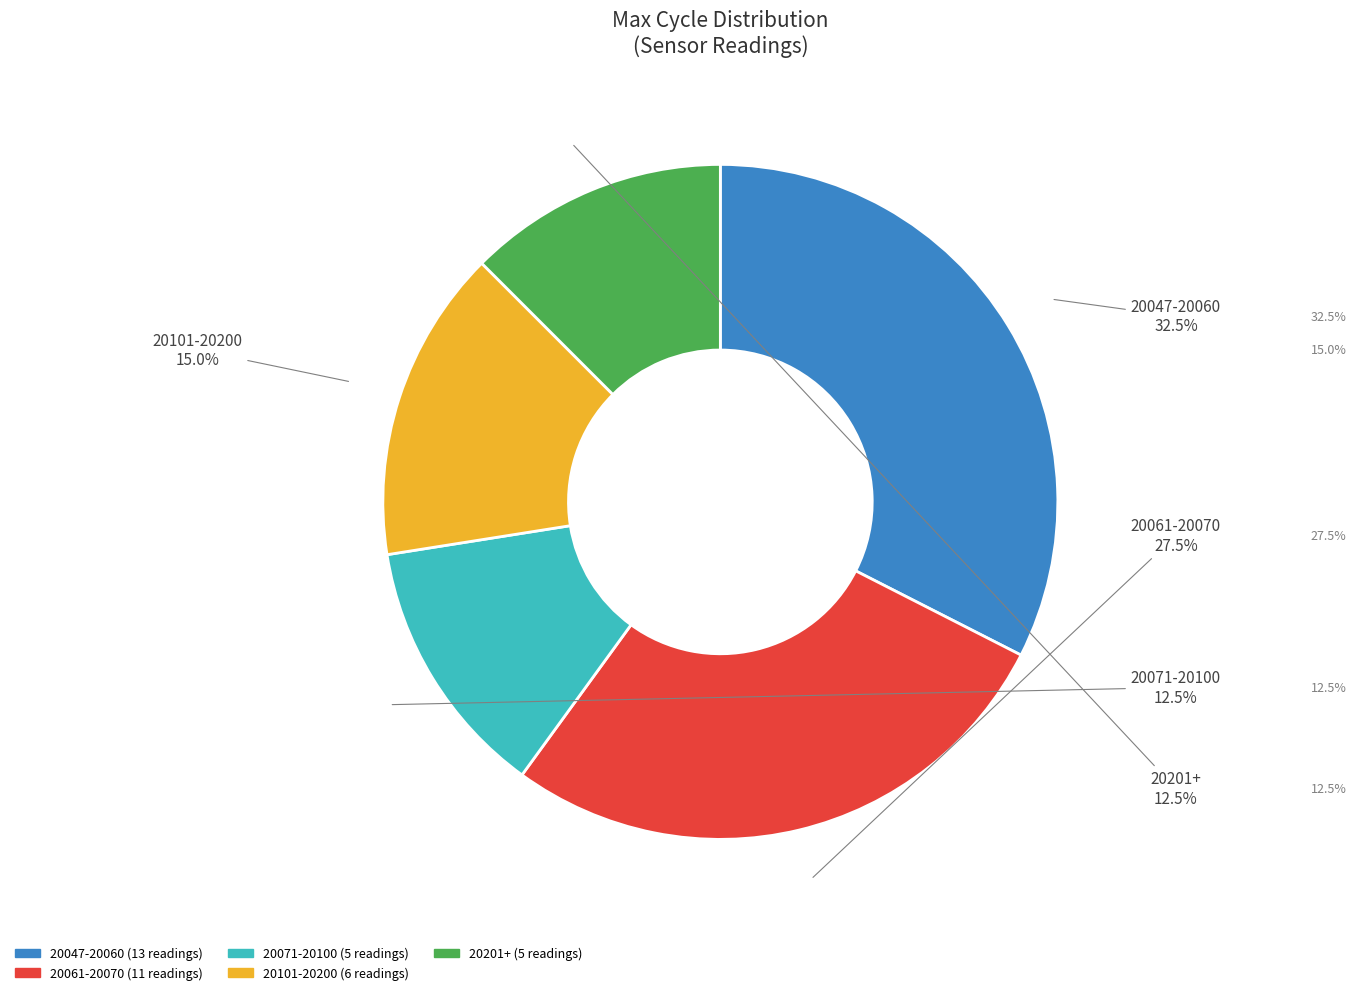

Is there any slice that represents more than half of the pie?

No